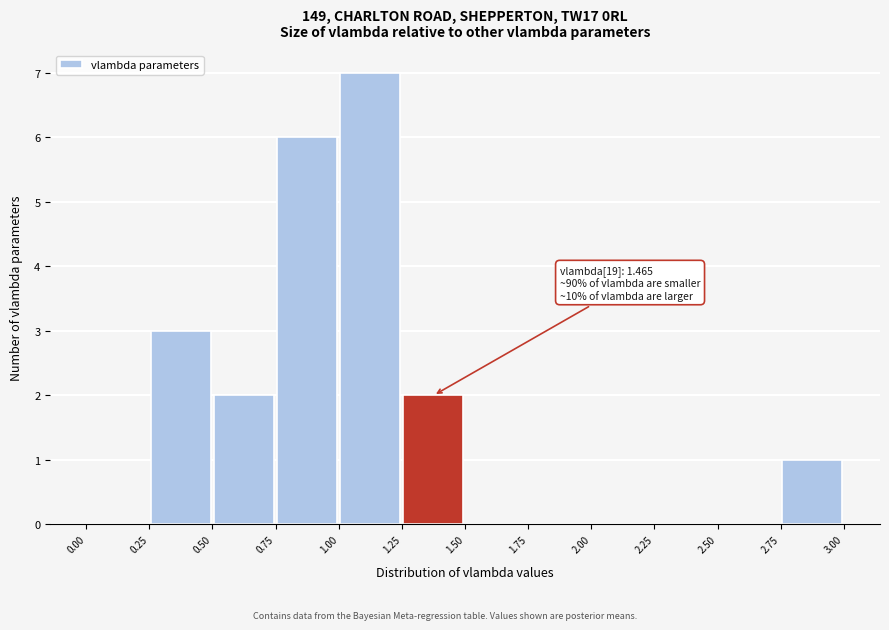

Over which range of the x-axis is the bar tallest?

1.00 to 1.25